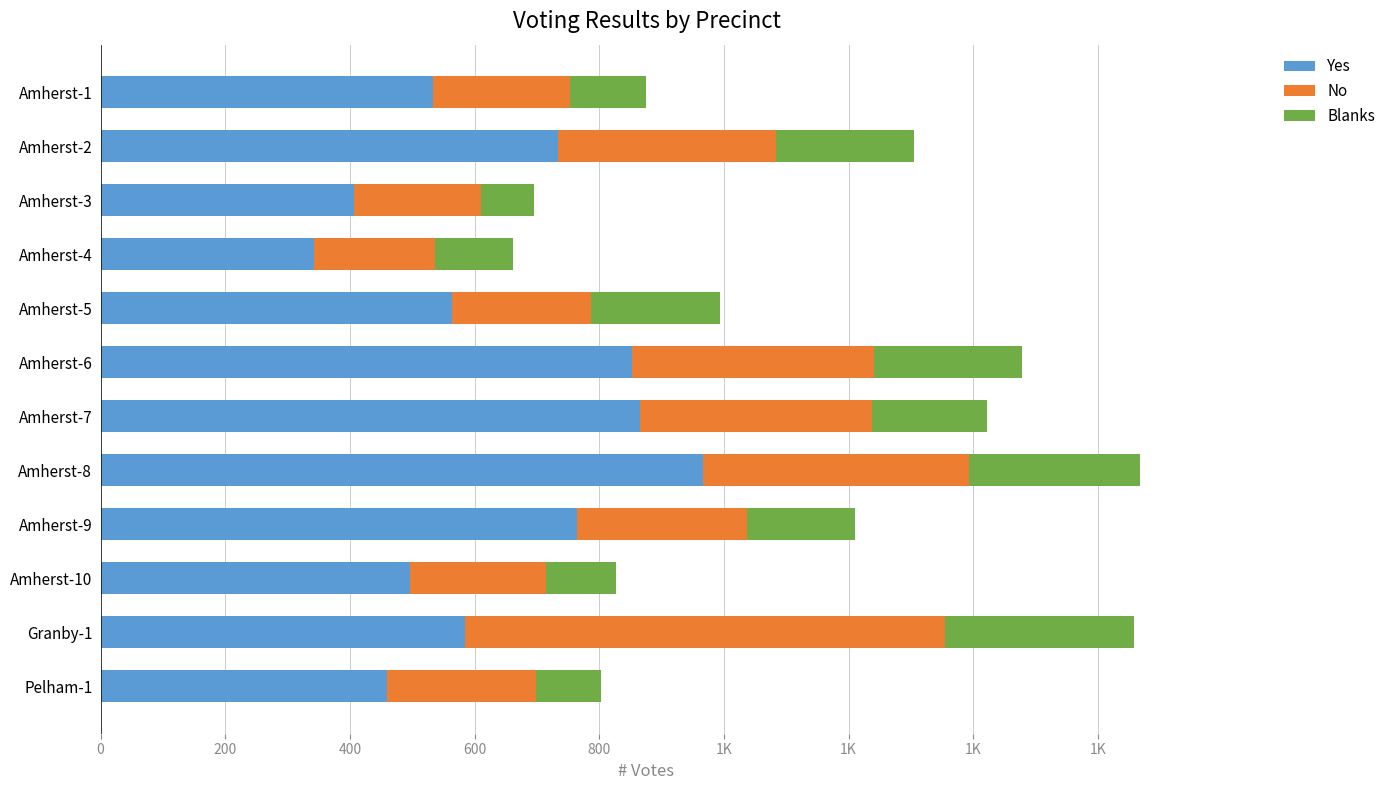

Reading right to left, transcribe all the data shown in this chart.

Yes: 459	585	497	765	966	866	852	563	343	407	733	534
No: 240	769	218	272	427	371	389	224	193	204	351	219
Blanks: 103	304	112	174	275	185	237	207	125	85	221	122